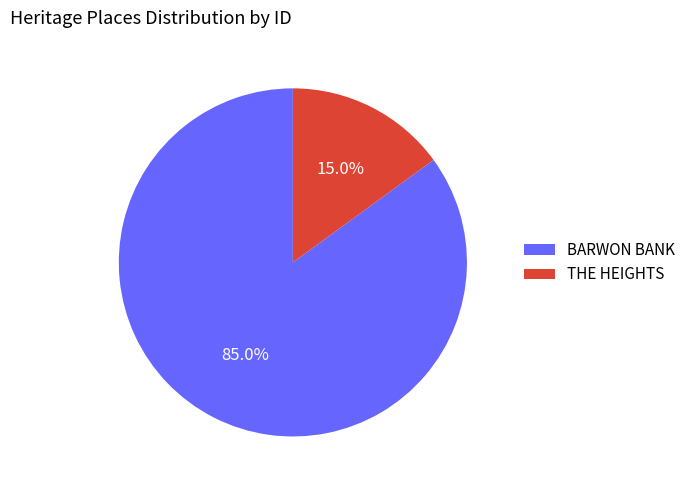

Is it true that BARWON BANK is 92% of the pie?

False